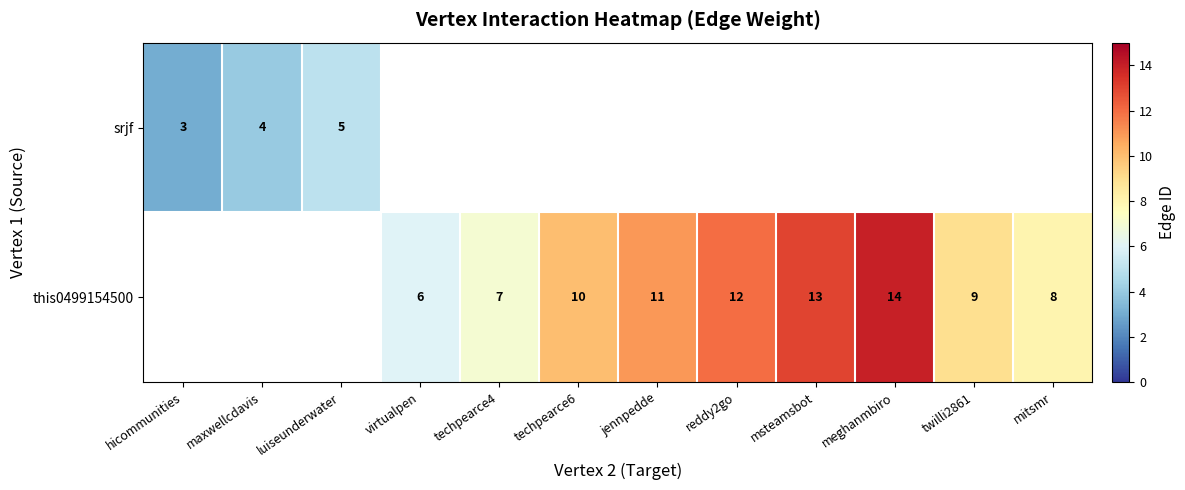

The value of srjf at maxwellcdavis is 4. True or false?

True